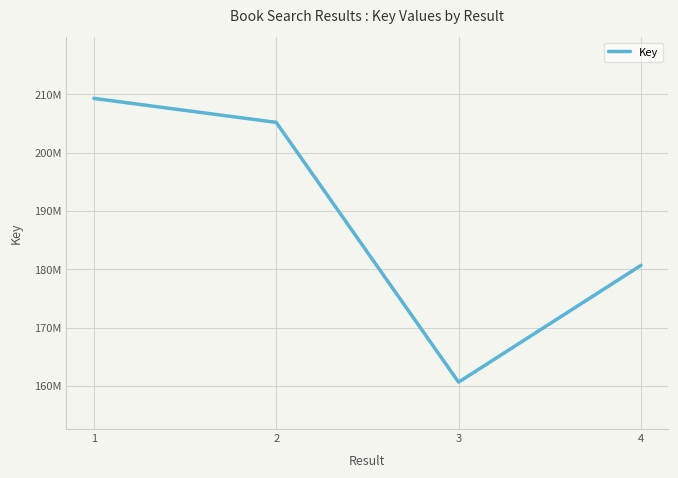

The value at 2 is 358645692. True or false?

False